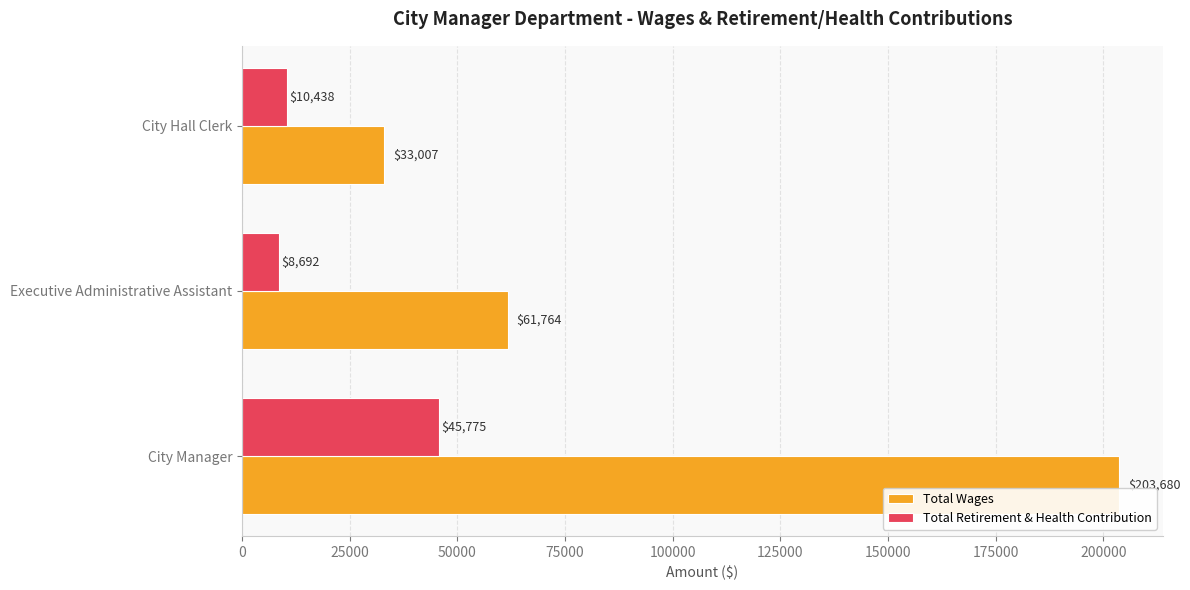

Which series has the largest total across all categories?

Total Wages